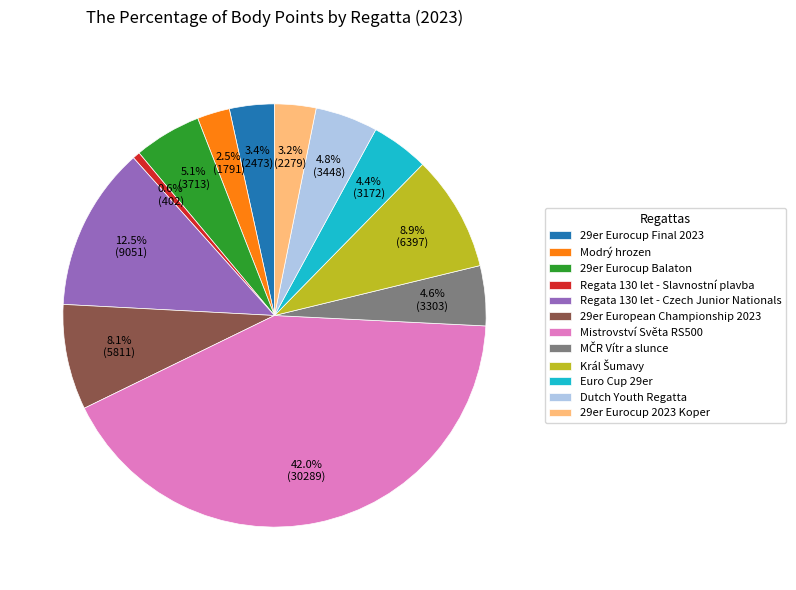

Which has a higher value, 29er European Championship 2023 or 29er Eurocup Final 2023?

29er European Championship 2023